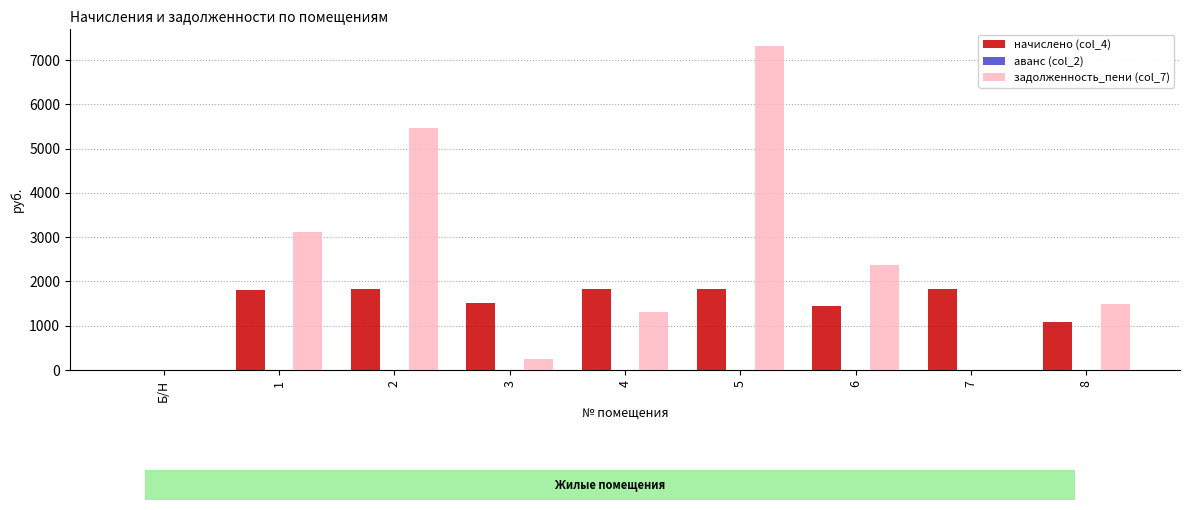

Which series has the largest total across all categories?

задолженность_пени (col_7)